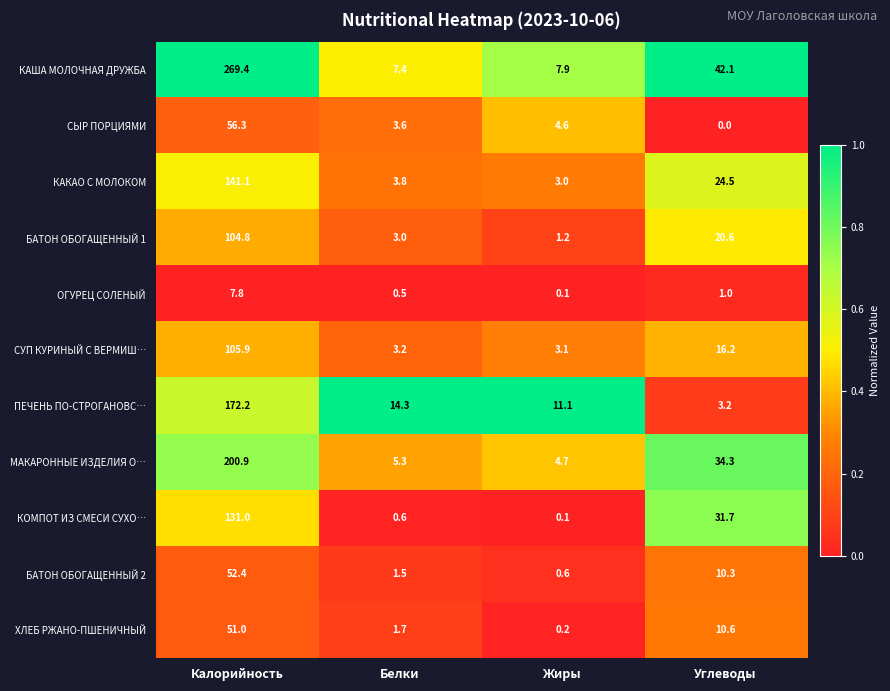

What is the minimum value for КАША МОЛОЧНАЯ ДРУЖБА?

7.4